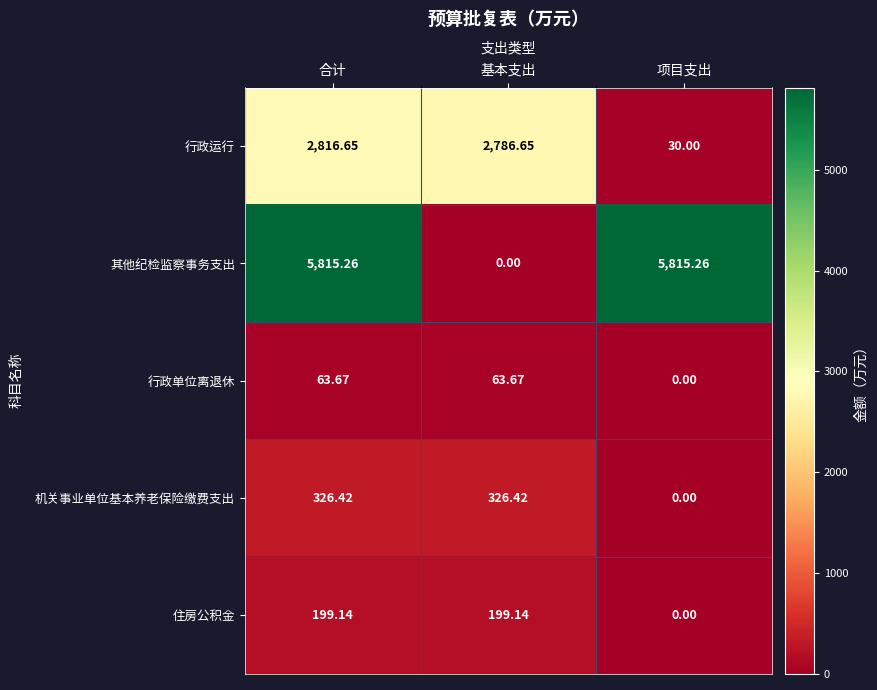

Count the number of data series in this chart.

5